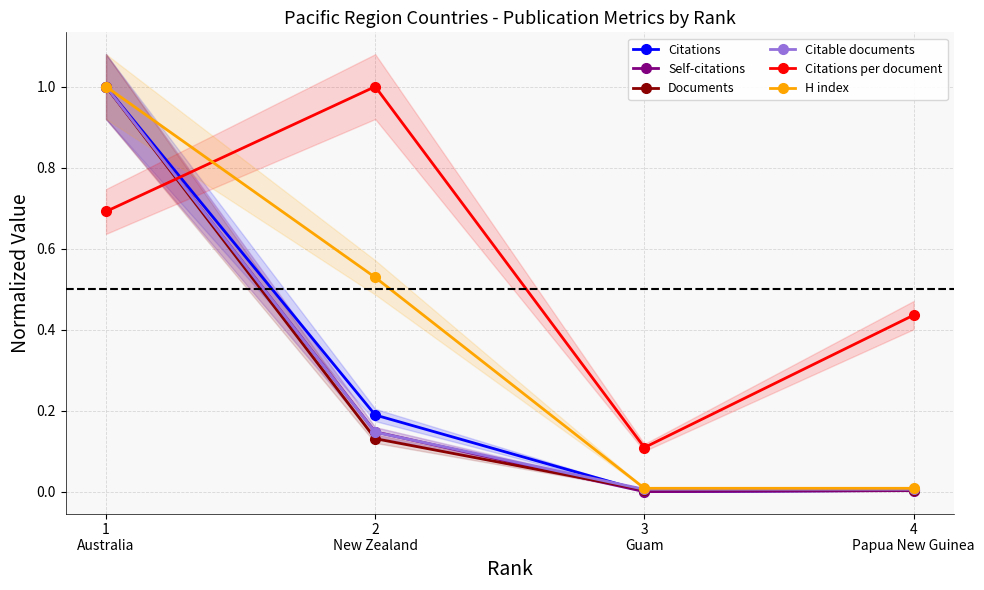

Count the number of categories in the chart.

4